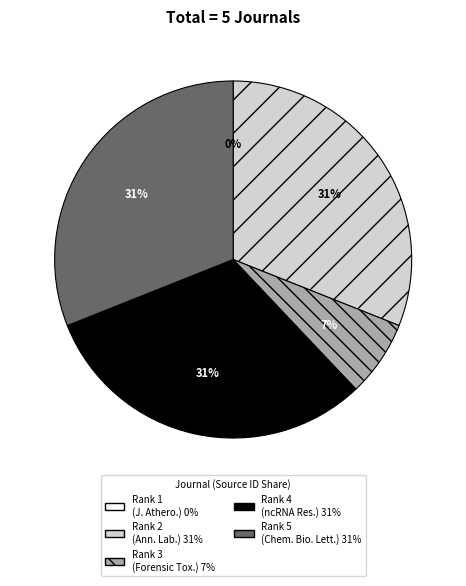

Is there a majority slice in this chart?

No